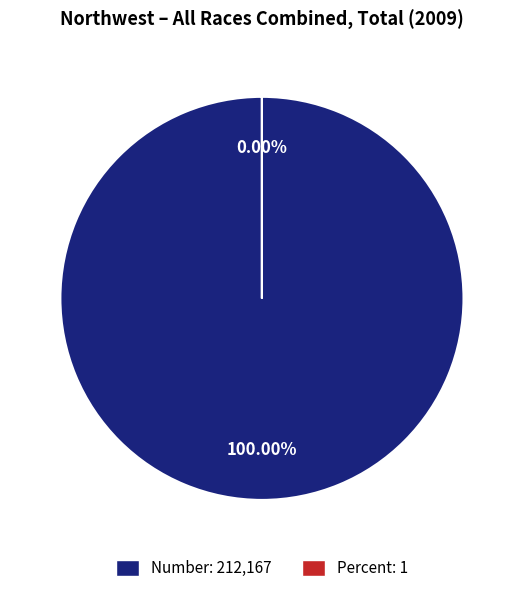

Rank the categories by value from highest to lowest.

Number, Percent